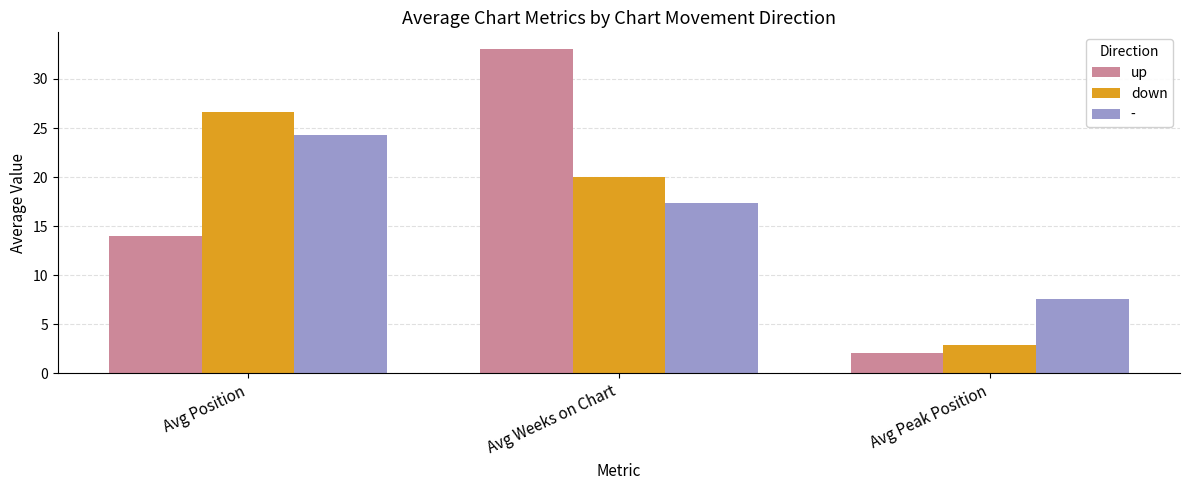

True or false: up has a value of 6.0 at Avg Position.

False